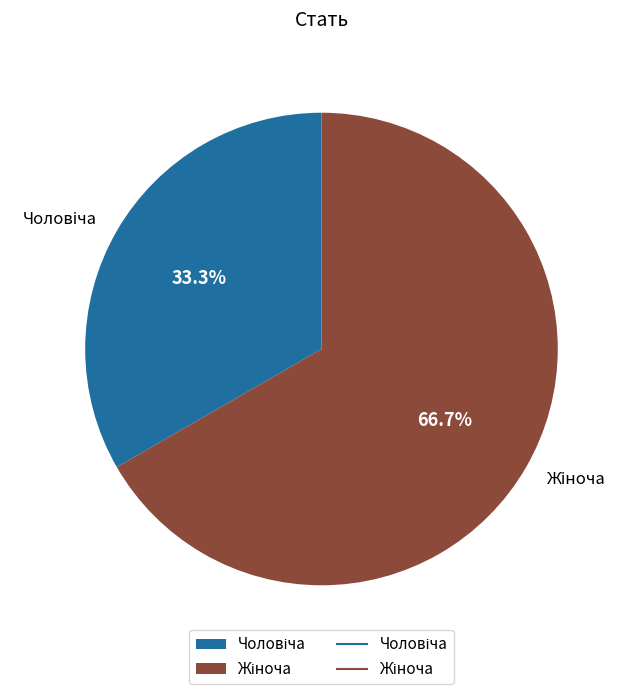

Is there a majority slice in this chart?

Yes